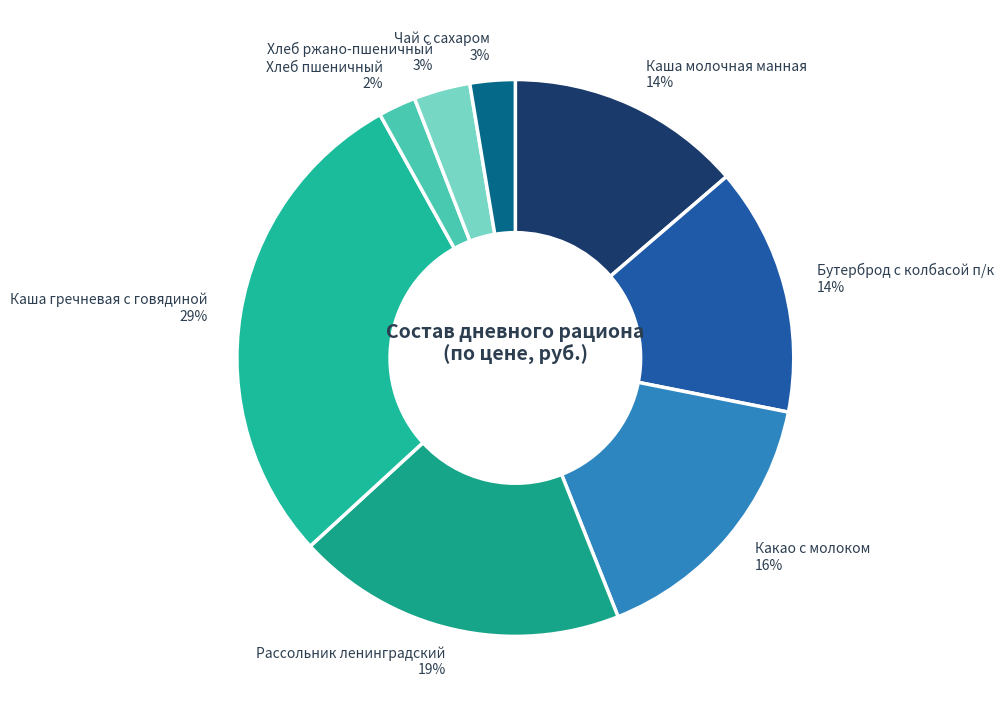

What percentage is the Бутерброд с колбасой п/к slice, to the nearest percent?

14%